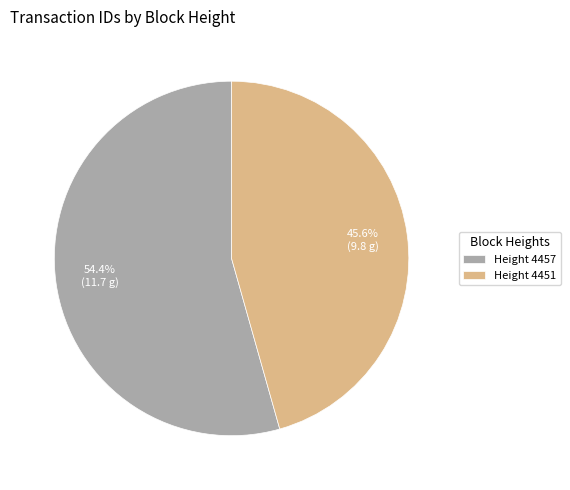

Approximately how many times larger is the value at Height 4457 compared to Height 4451?

1.2